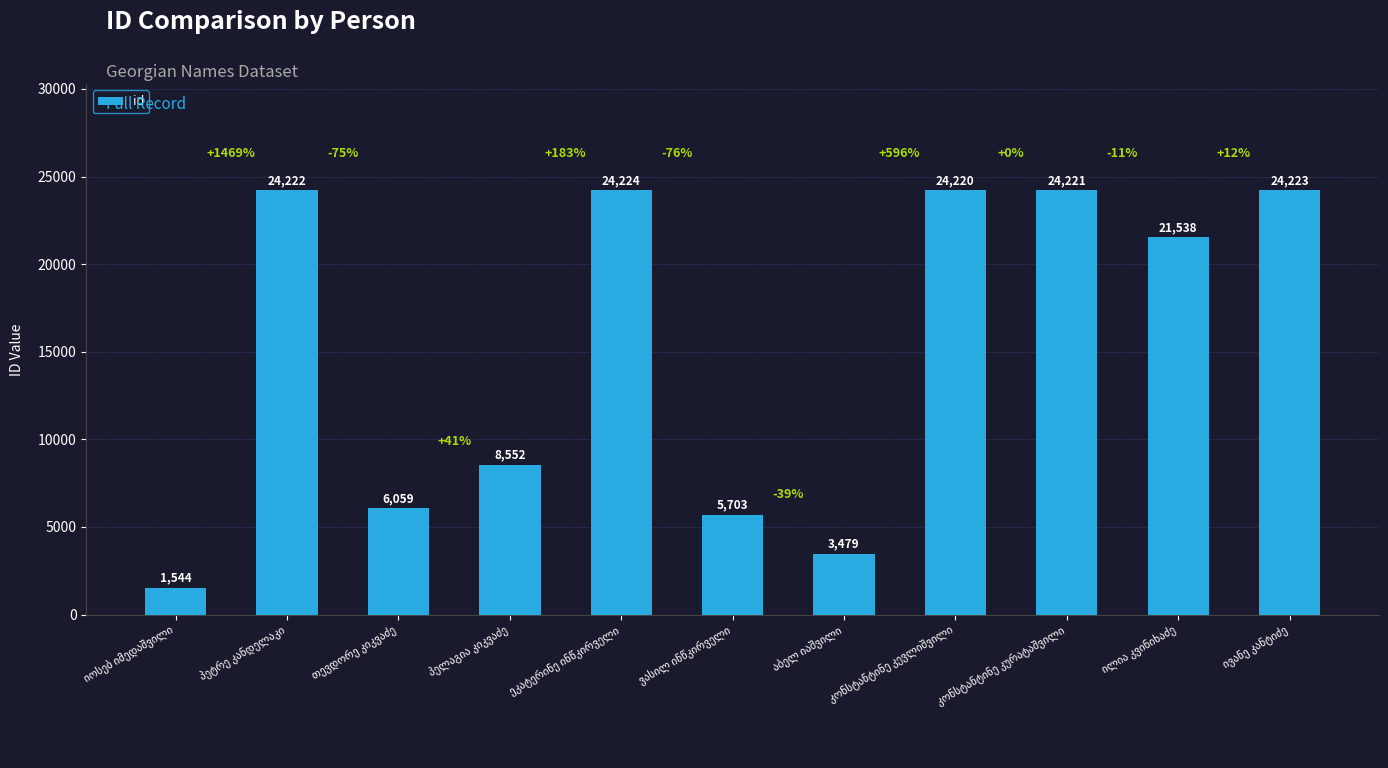

What is the difference between the maximum and minimum values?

22680